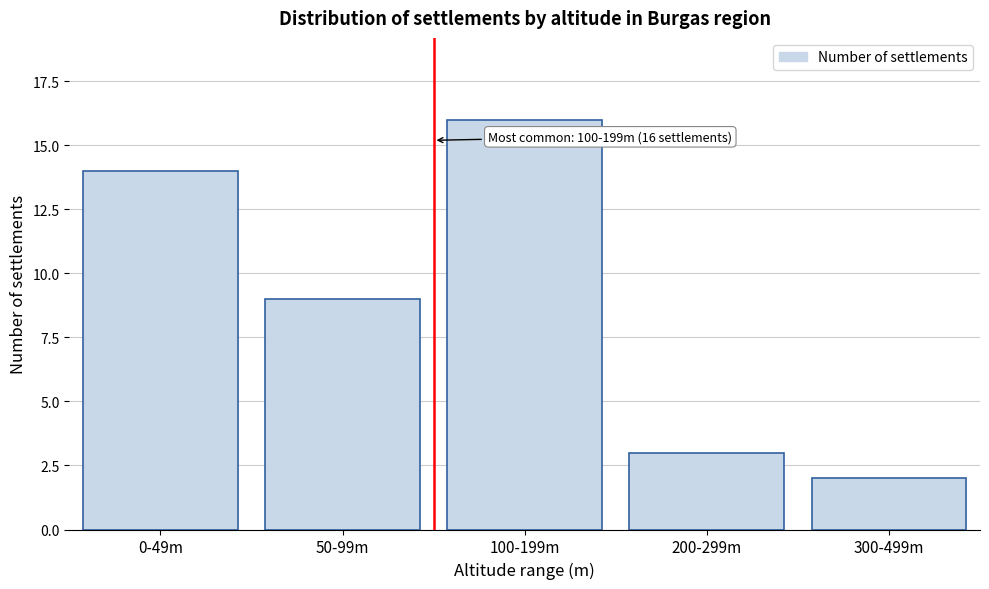

Reading left to right, extract all data points from this chart.

14	9	16	3	2